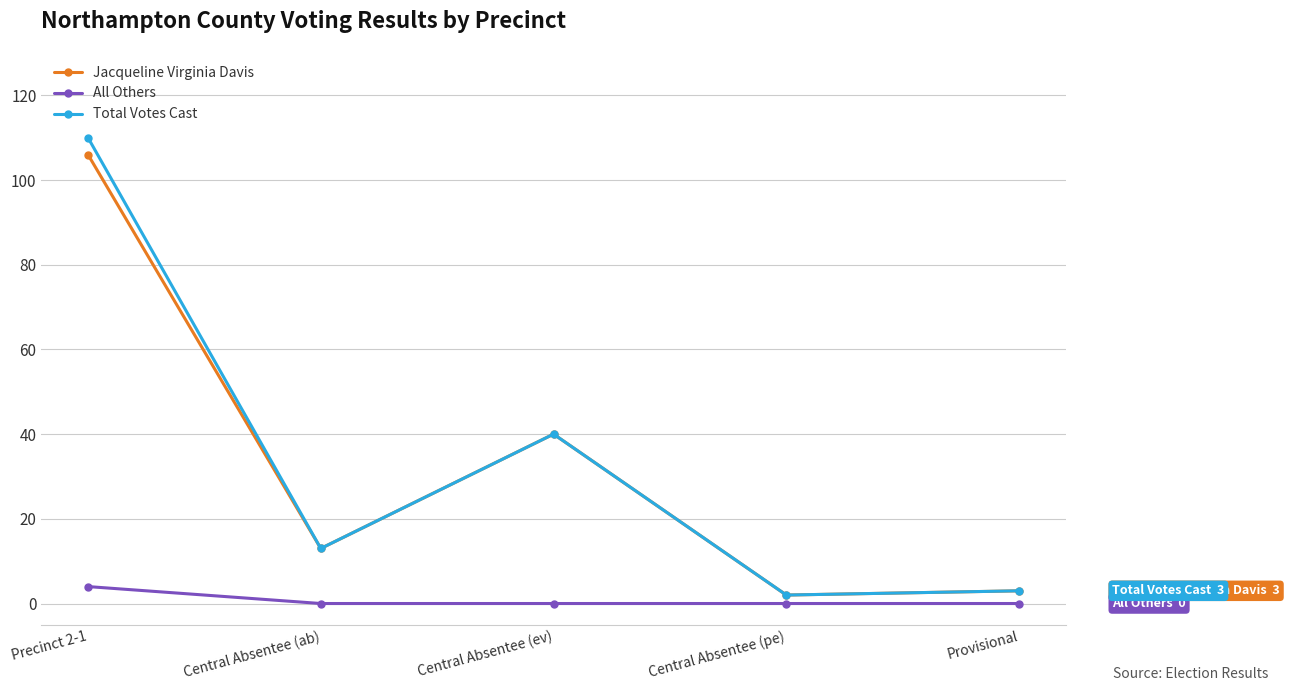

At which category does the chart reach its peak across all series?

Precinct 2-1